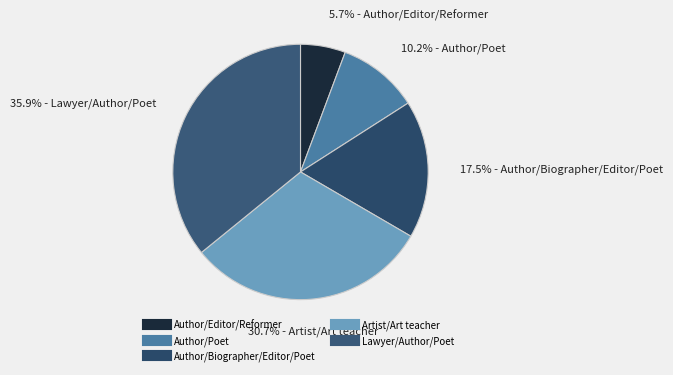

How many segments does this pie chart have?

5